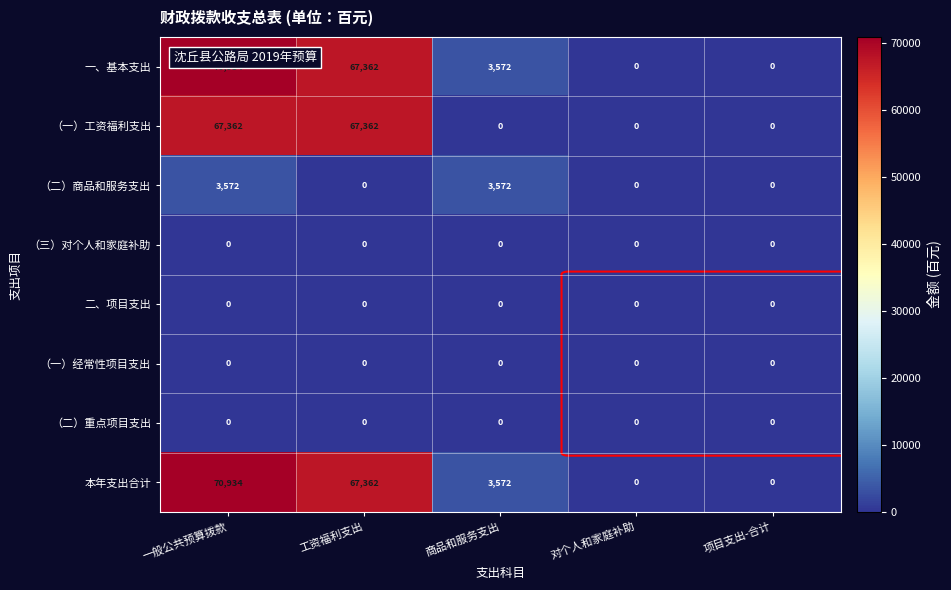

What is the greatest value displayed?

70934